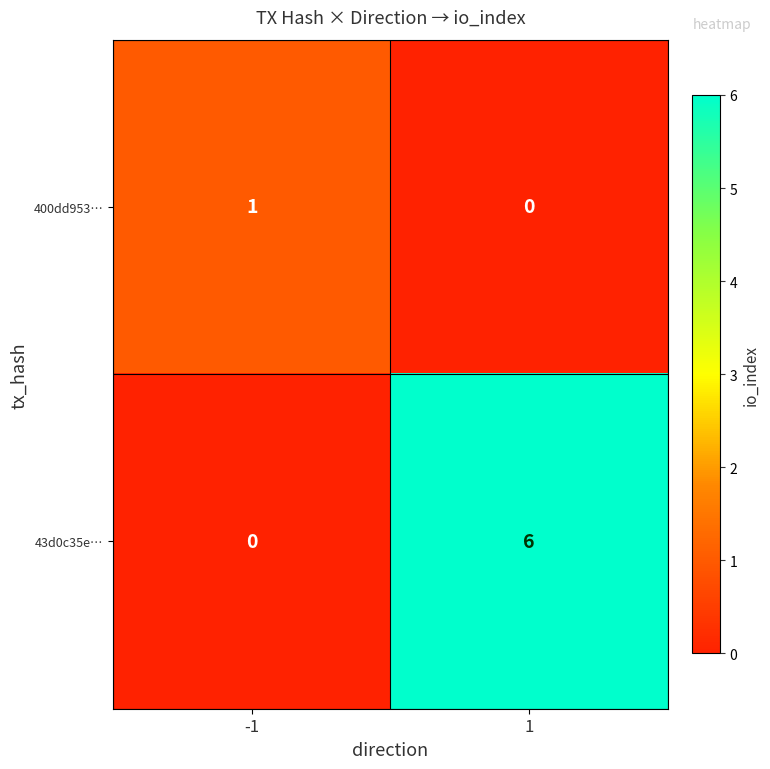

How many categories are shown in the chart?

2